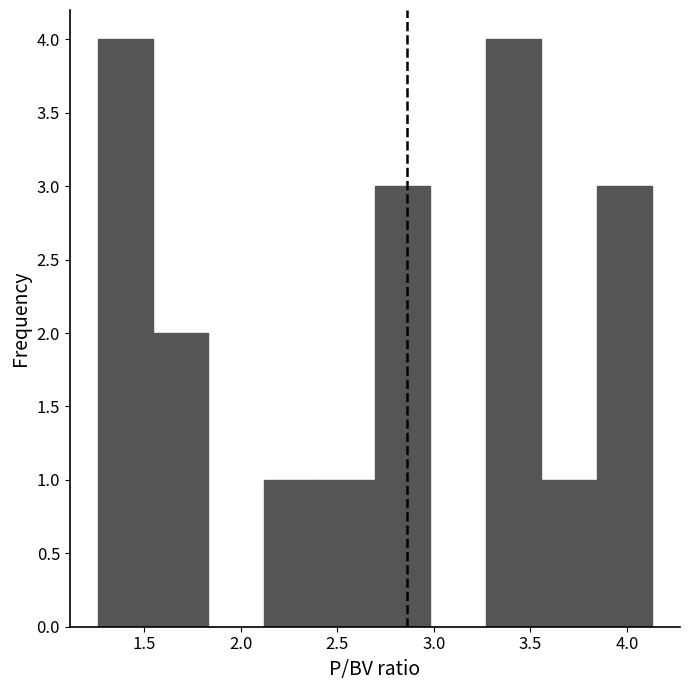

Reading left to right, transcribe this chart: for each bar, give the range it covers on the x-axis and its height. Neither the bar edges nor the heights are printed on the chart, so give them approximately, as read against the axes.

1.25 to 1.55: 4
1.55 to 1.85: 2
1.85 to 2.10: 0
2.10 to 2.40: 1
2.40 to 2.70: 1
2.70 to 3.00: 3
3.00 to 3.25: 0
3.25 to 3.55: 4
3.55 to 3.85: 1
3.85 to 4.15: 3